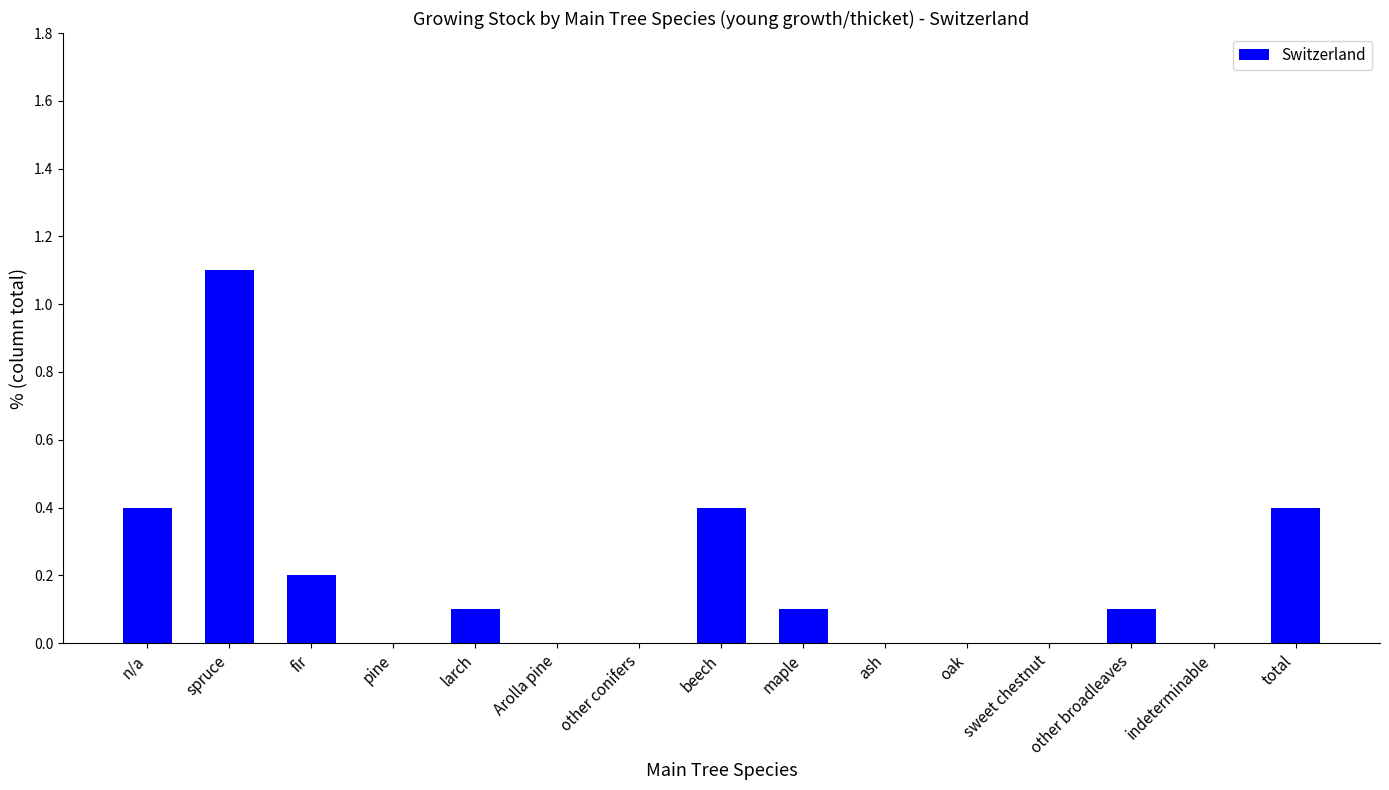

Which label corresponds to the largest value in the chart?

spruce